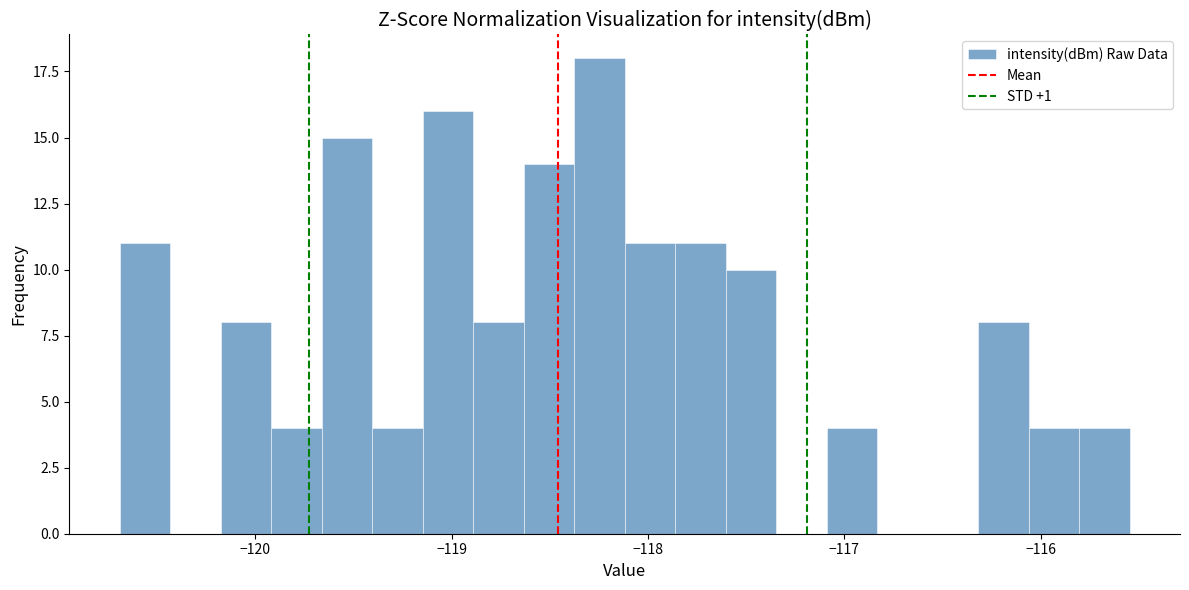

Around what value on the x-axis is the tallest bar? Give the approximate position of its centre, as read against the axis.

-118.2